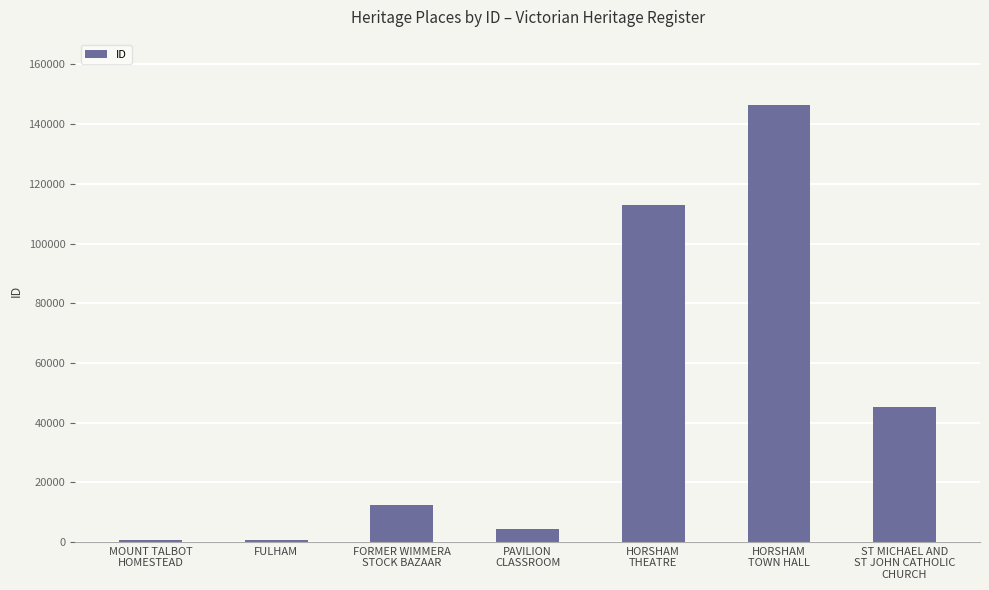

What is the difference between the second highest and minimum values?

112219